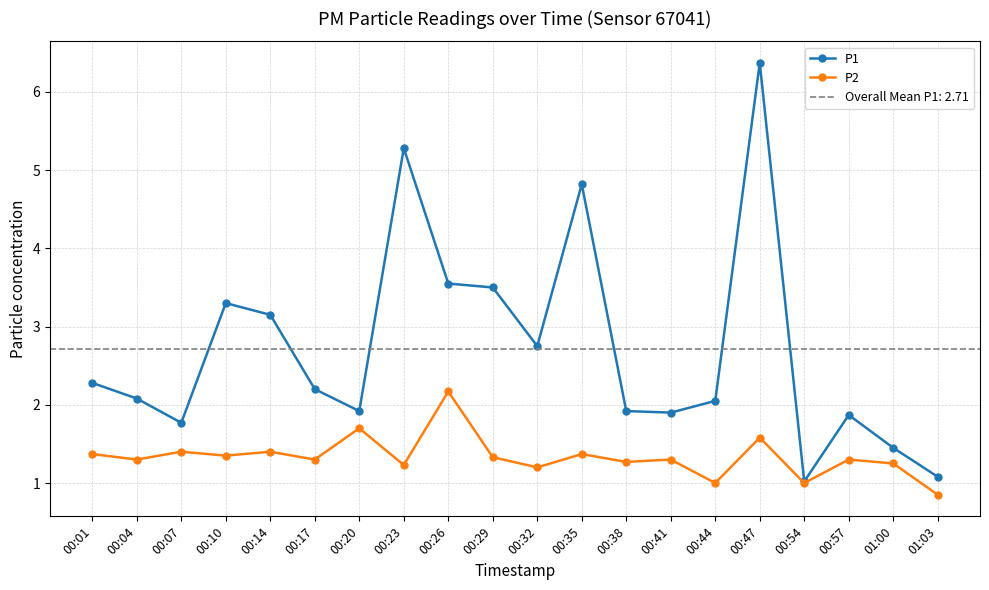

Reading left to right, what are all the values shown in this chart?

P1: 00:01=2.3	00:04=2.1	00:07=1.8	00:10=3.3	00:14=3.1	00:17=2.2	00:20=1.9	00:23=5.3	00:26=3.5	00:29=3.5	00:32=2.8	00:35=4.8	00:38=1.9	00:41=1.9	00:44=2.0	00:47=6.4	00:54=1.0	00:57=1.9	01:00=1.4	01:03=1.1
P2: 00:01=1.4	00:04=1.3	00:07=1.4	00:10=1.4	00:14=1.4	00:17=1.3	00:20=1.7	00:23=1.2	00:26=2.2	00:29=1.3	00:32=1.2	00:35=1.4	00:38=1.3	00:41=1.3	00:44=1.0	00:47=1.6	00:54=1.0	00:57=1.3	01:00=1.2	01:03=0.8